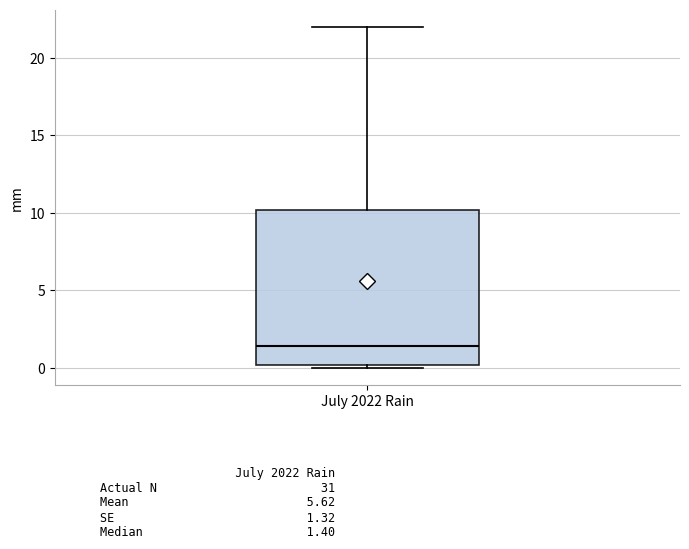

Read this box plot against the y-axis: the position of the median line, the range covered by the box, and the ends of both whiskers. The values are not printed on the chart, so give them approximately, as read against the axis.

median 1.5, box 0.0 to 10.0, whiskers 0.0 (just below the box's lower edge) to 22.0